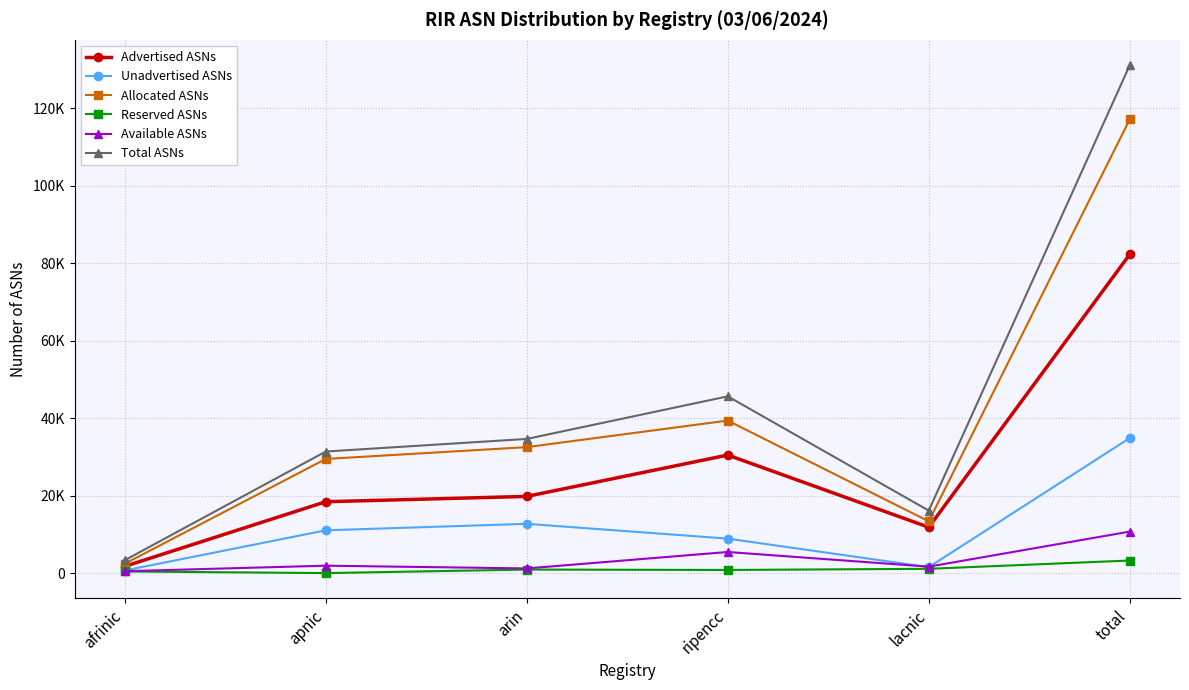

Is this an area chart (filled region under the line)?

No